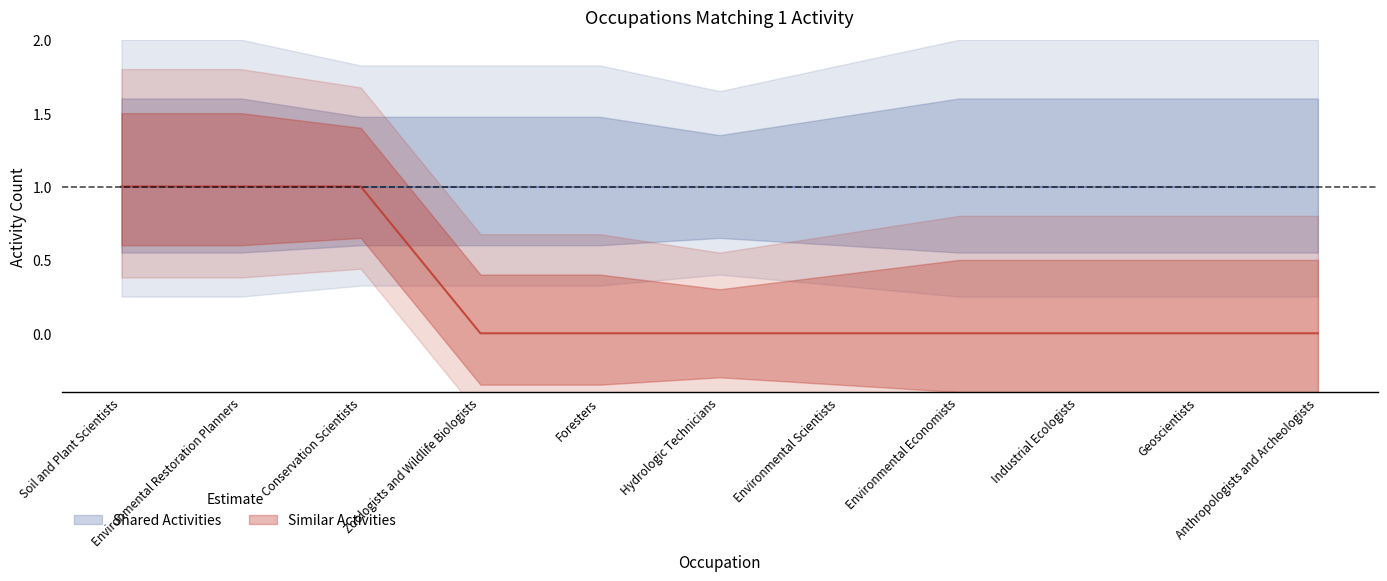

Reading left to right, what are all the values shown in this chart?

1	1	1	0	0	0	0	0	0	0	0